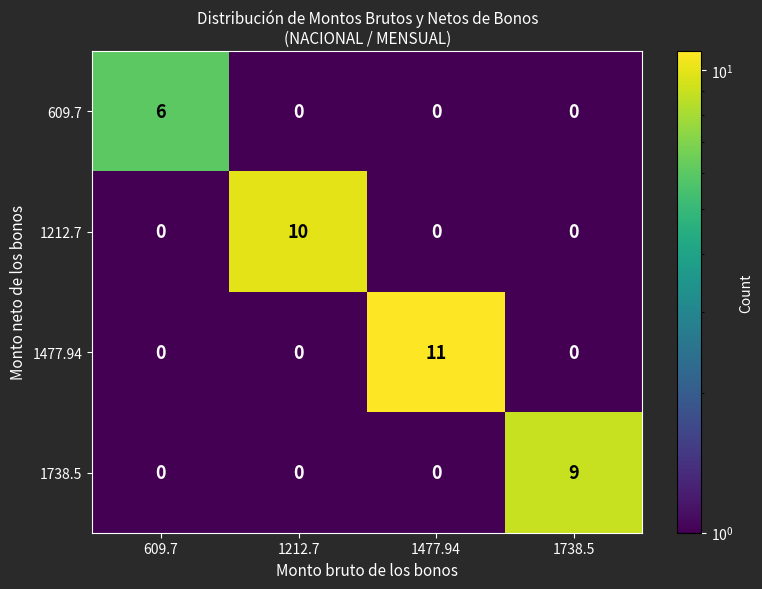

Which series has the largest range (max minus min)?

1477.94